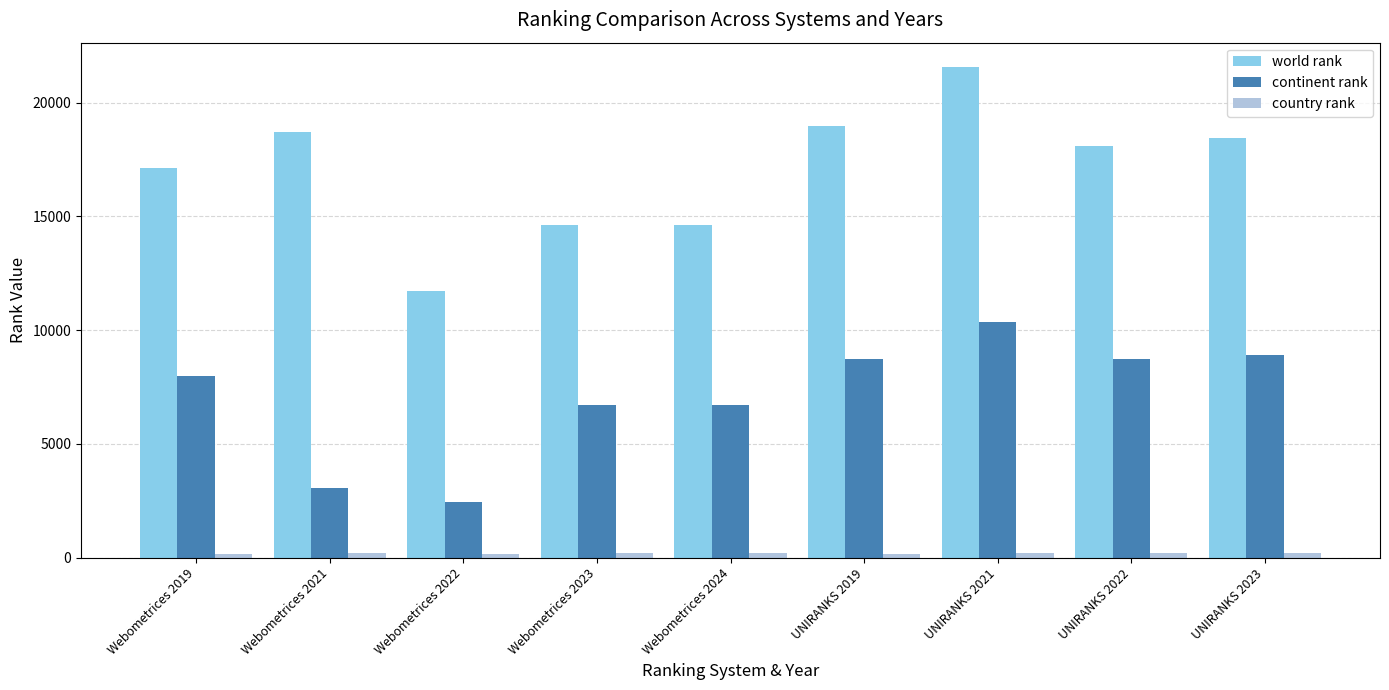

How many data points does each series have?

9